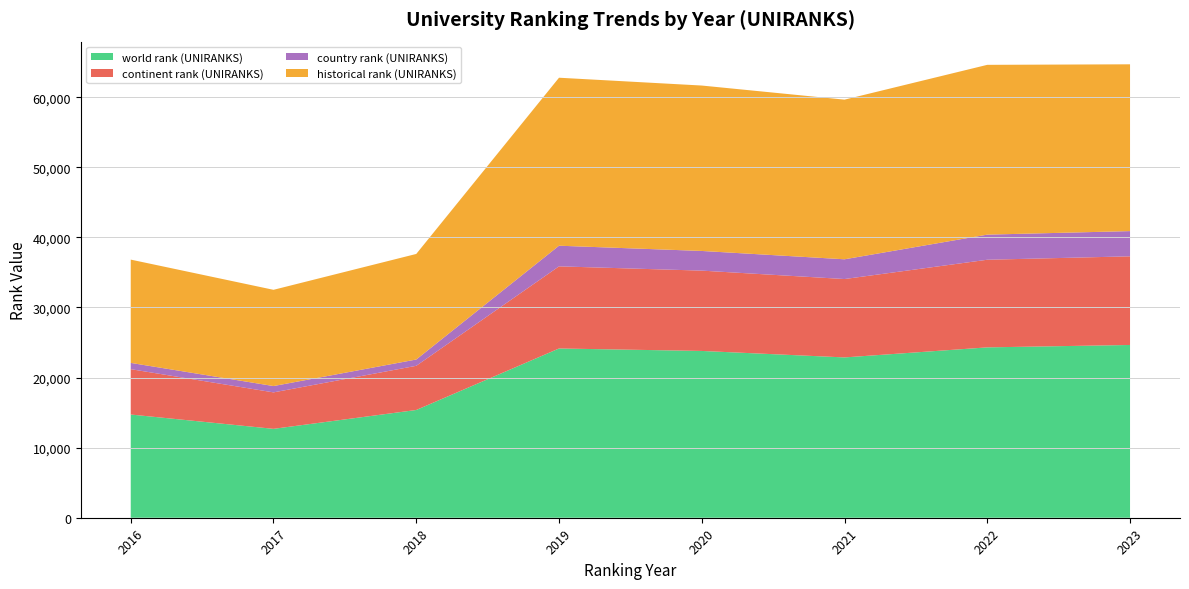

Reading left to right, extract all data points from this chart.

world rank (UNIRANKS): 14725	12682	15372	24147	23796	22871	24305	24648
continent rank (UNIRANKS): 6471	5202	6303	11717	11459	11183	12503	12647
country rank (UNIRANKS): 894	902	898	2945	2806	2818	3581	3598
historical rank (UNIRANKS): 14737	13731	15061	23967	23600	22777	24225	23797